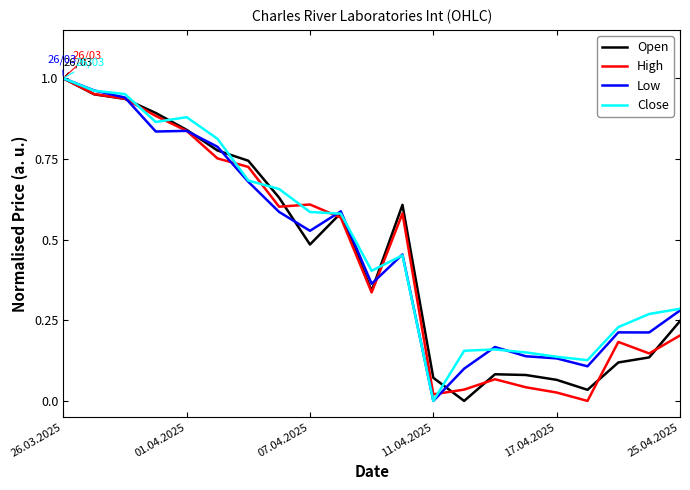

True or false: Open has more than 0 points higher than both neighbors.

True